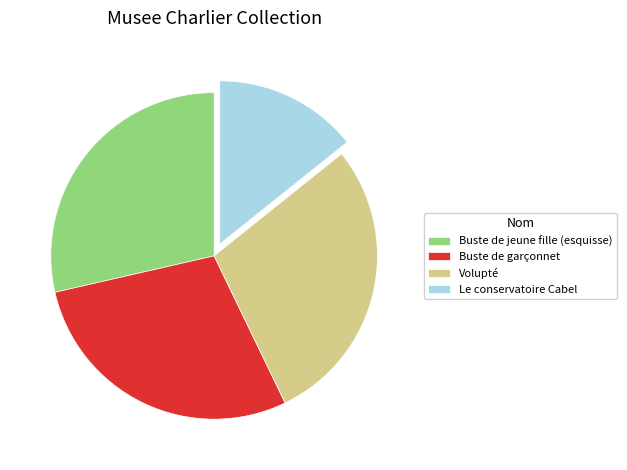

Count the number of slices in the pie.

4